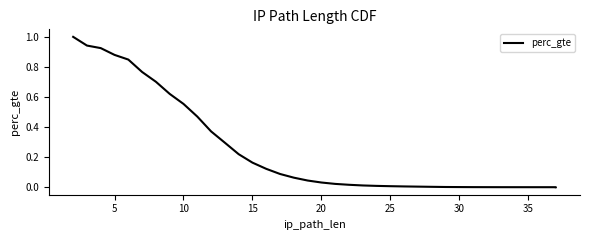

True or false: there are more than 1 points higher than both neighbors.

False